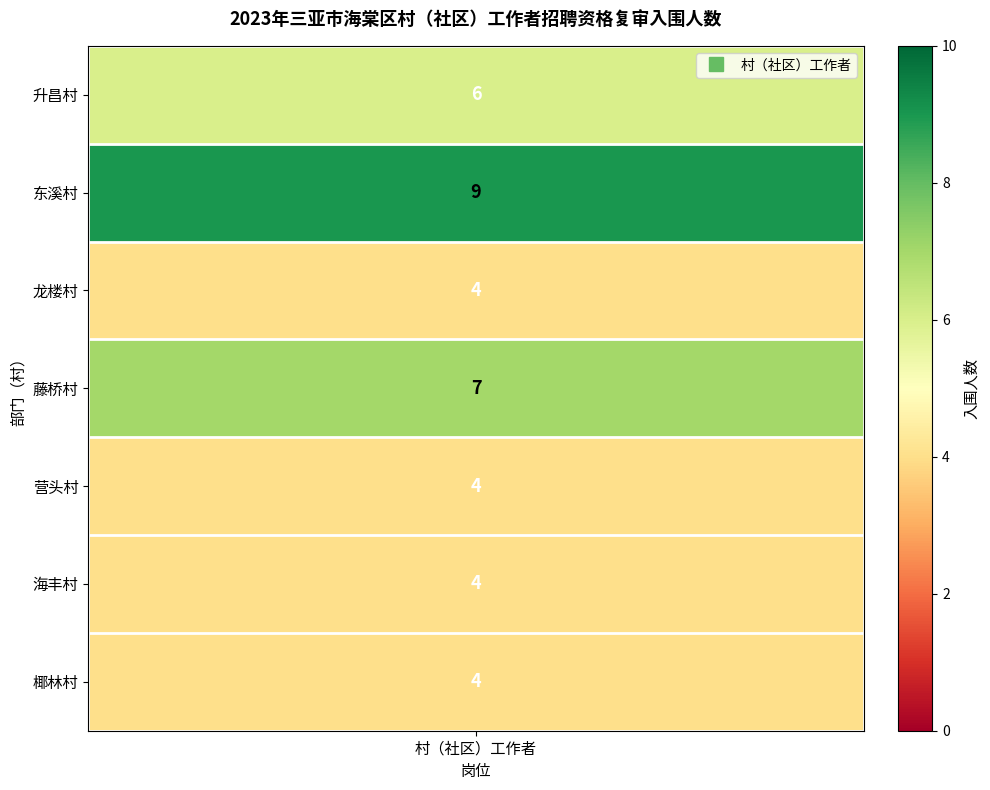

What is the sum of the values at 藤桥村 and 椰林村?

11